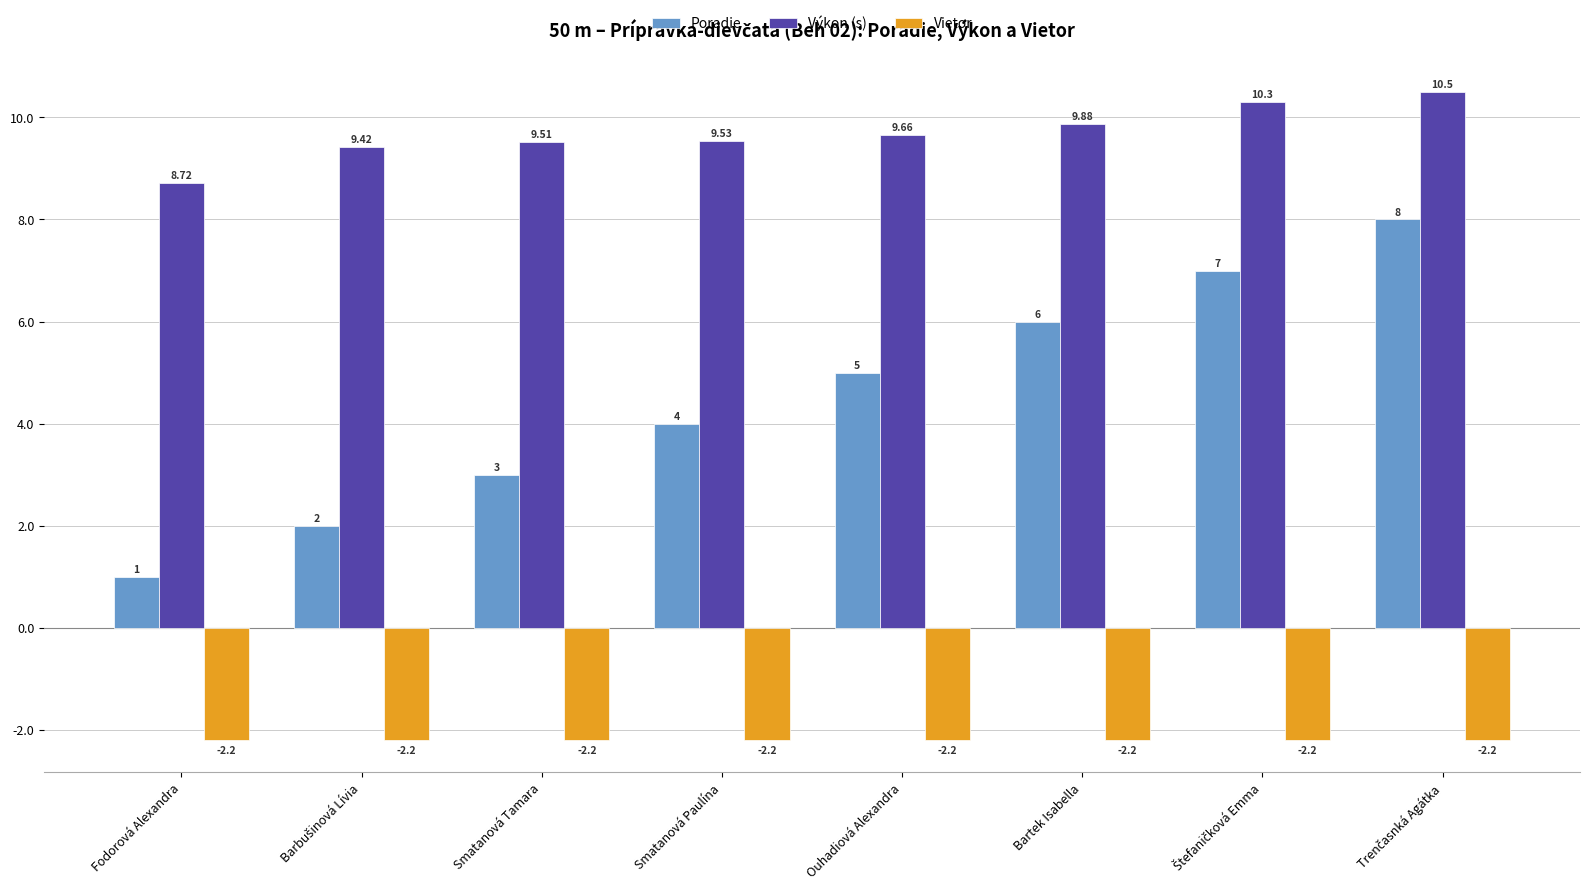

Rank the series by their maximum value, from lowest to highest.

Vietor, Poradie, Výkon (s)